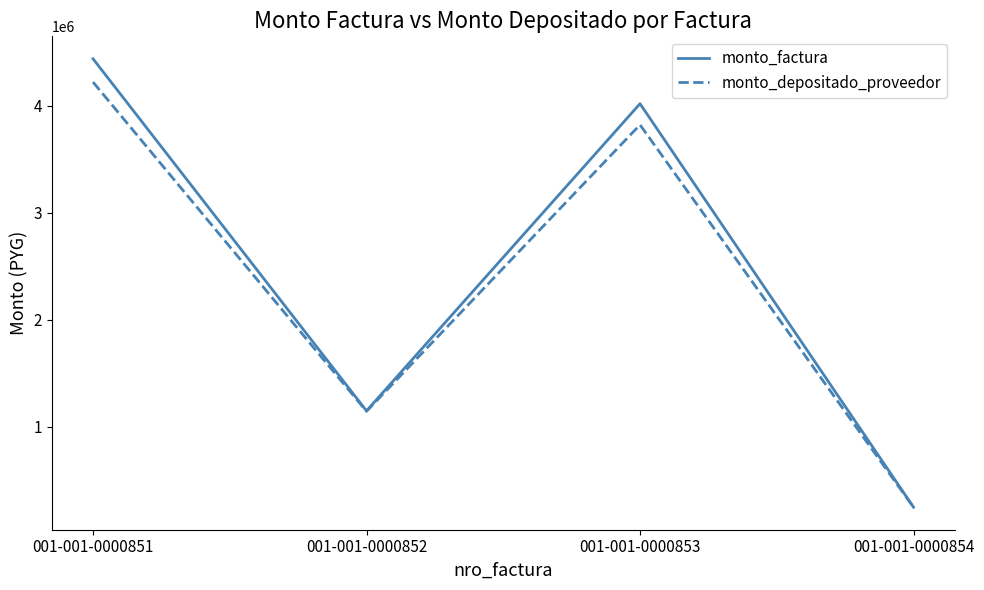

True or false: monto_factura has more than 1 interior local peaks.

False